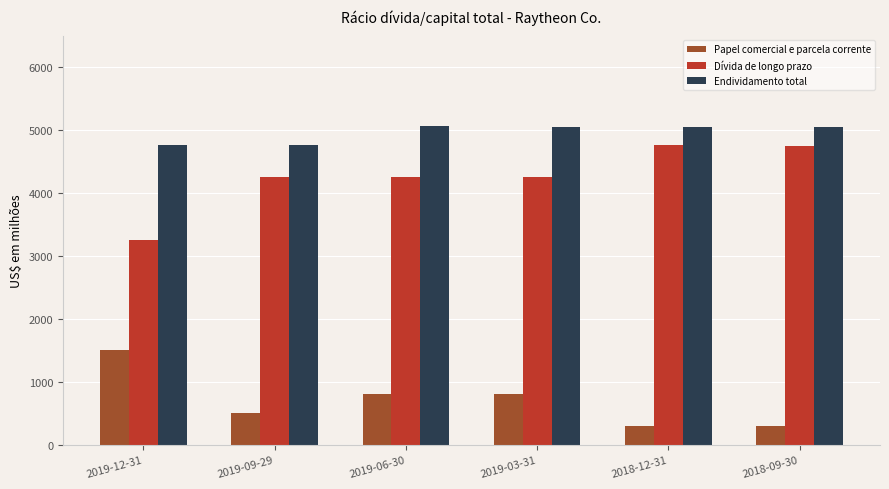

Rank the series by their average value, from lowest to highest.

Papel comercial e parcela corrente, Dívida de longo prazo, Endividamento total